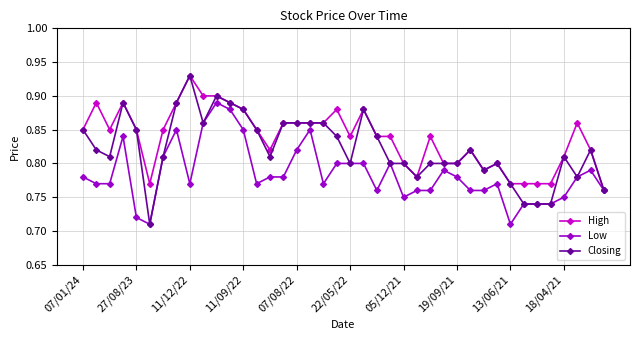

True or false: Low has more than 0 interior local peaks.

True